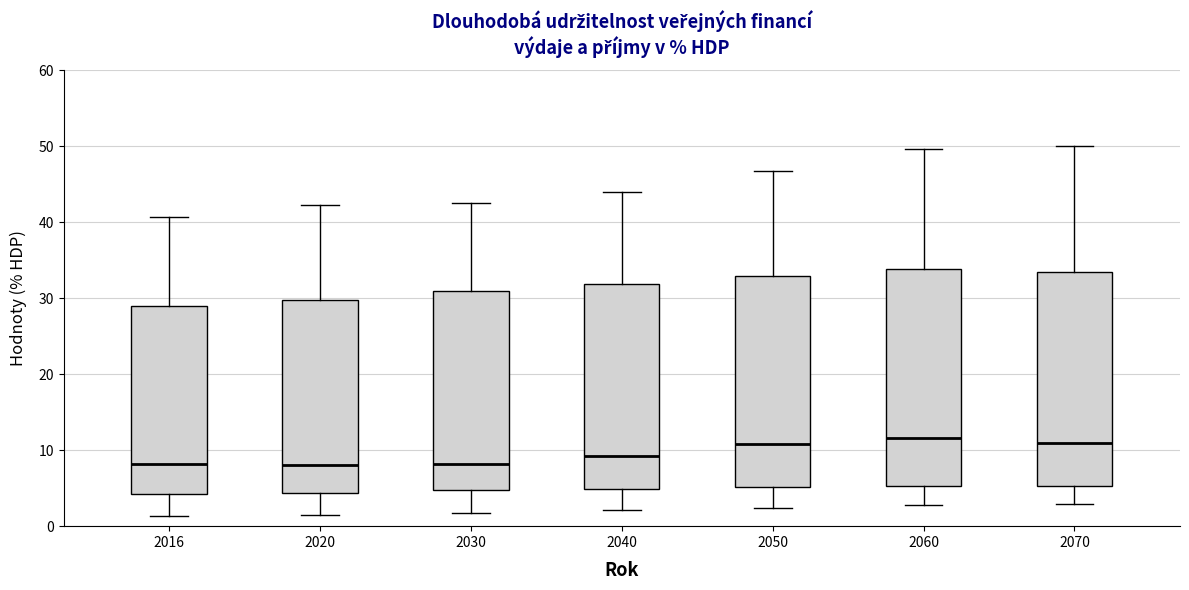

Where does the lower whisker of the box at x = 2020 end on the y-axis? The values are not printed on the chart, so give them approximately, as read against the axis.

1